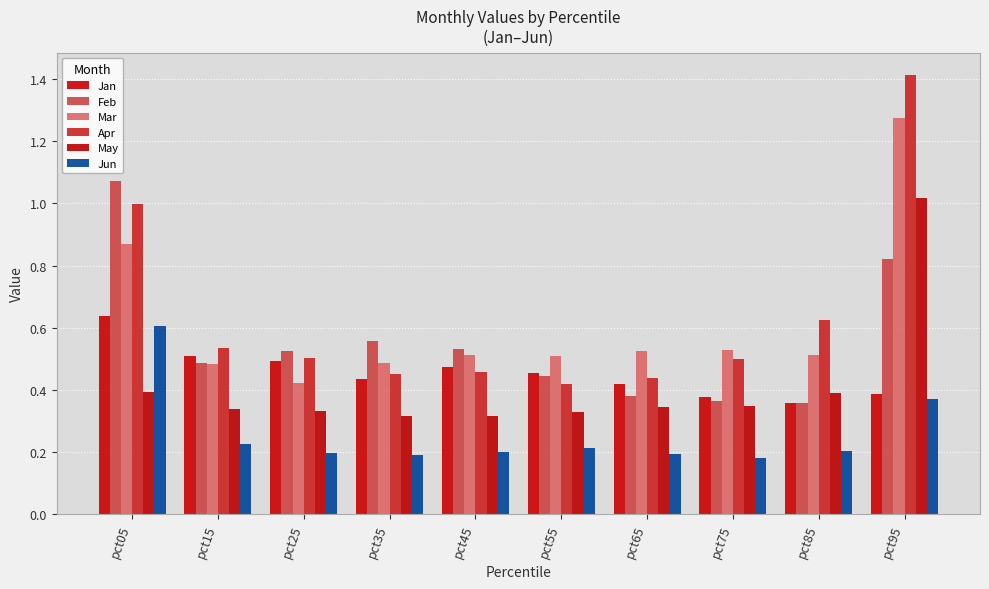

What are all the series names shown in the legend?

Jan, Feb, Mar, Apr, May, Jun